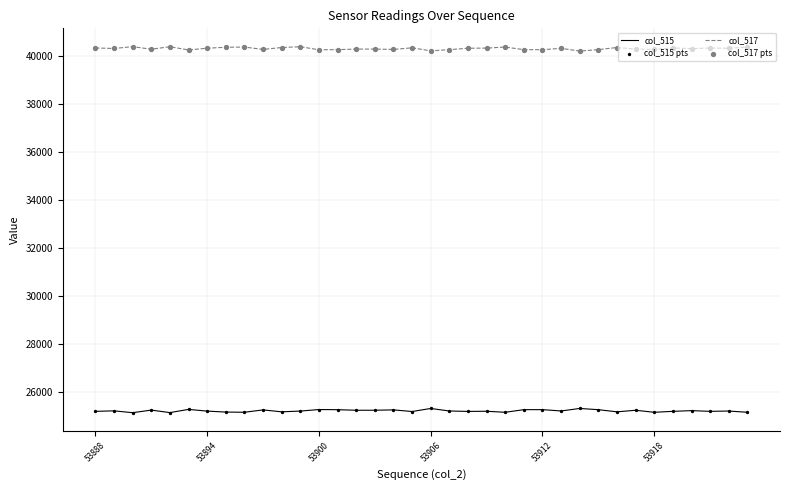

At how many categories does at least one series exceed 38727?

36